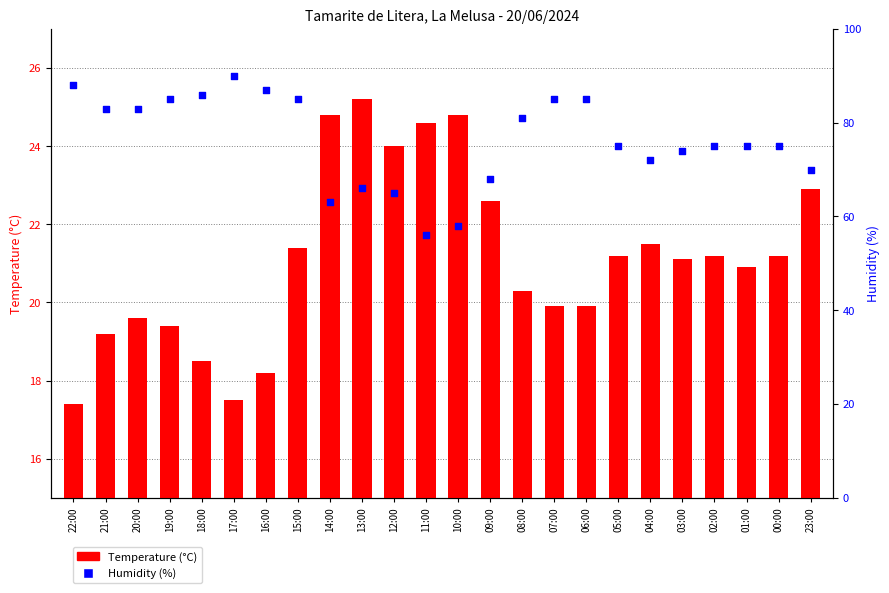

At how many categories does at least one series exceed 86?

3